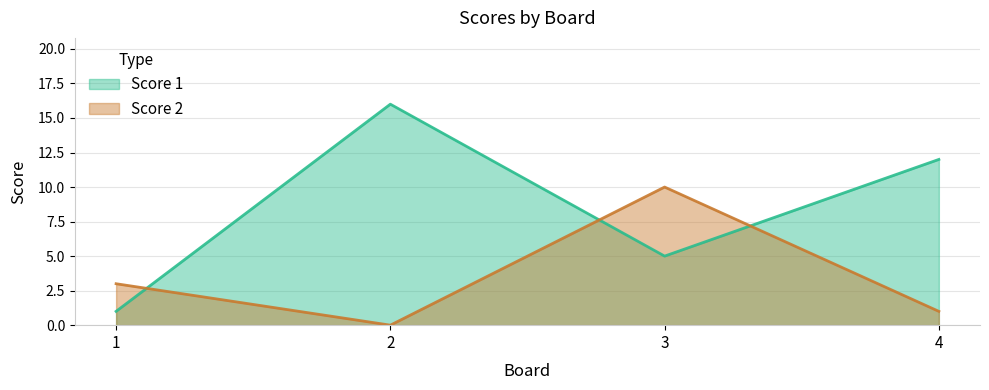

Which series has the largest total across all categories?

Score 1